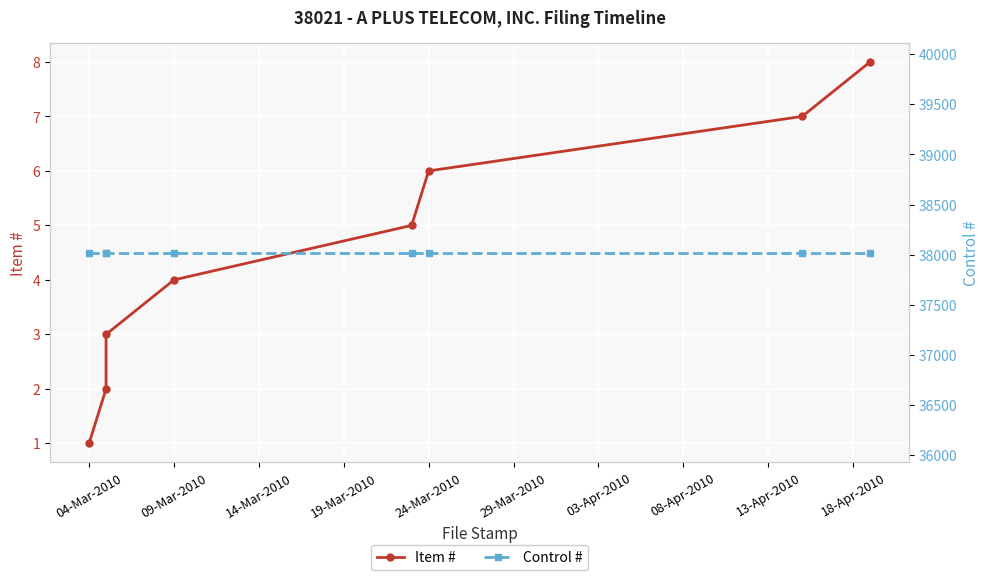

True or false: Control # and Item # intersect in this chart.

False